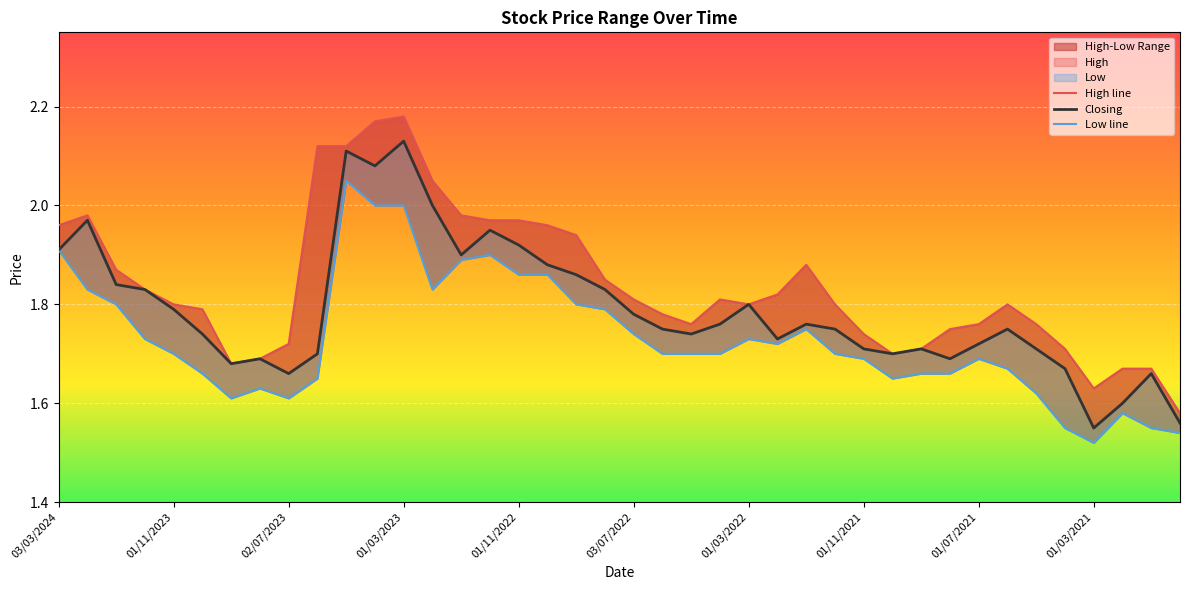

True or false: Low line and Closing cross at least once.

False